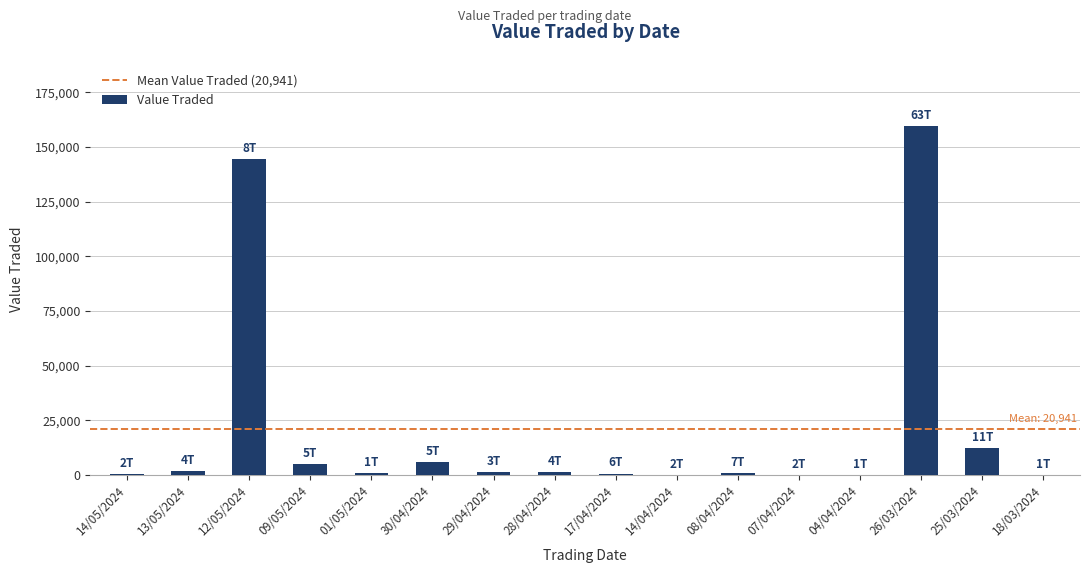

What is the greatest value displayed?

159685